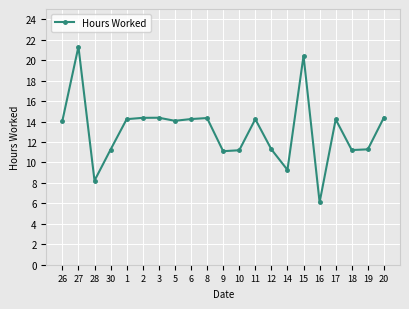

What is the difference between the maximum and minimum values?

15.2